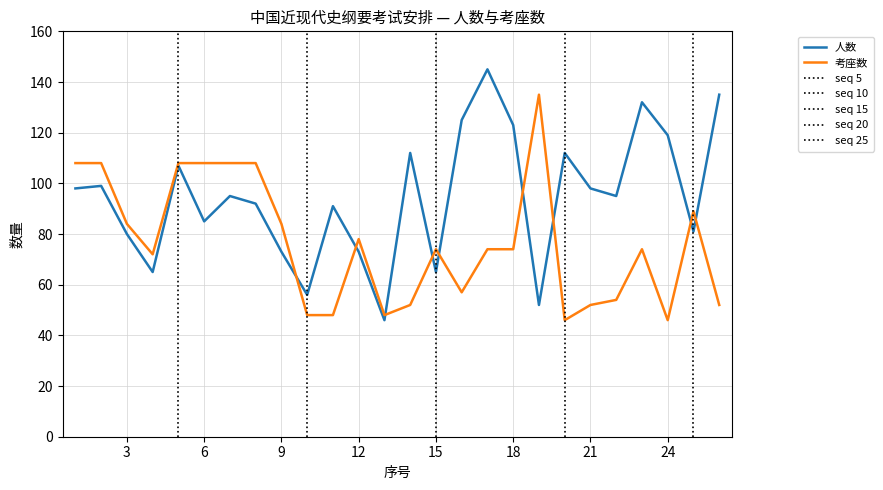

How many lines are shown in the chart?

2